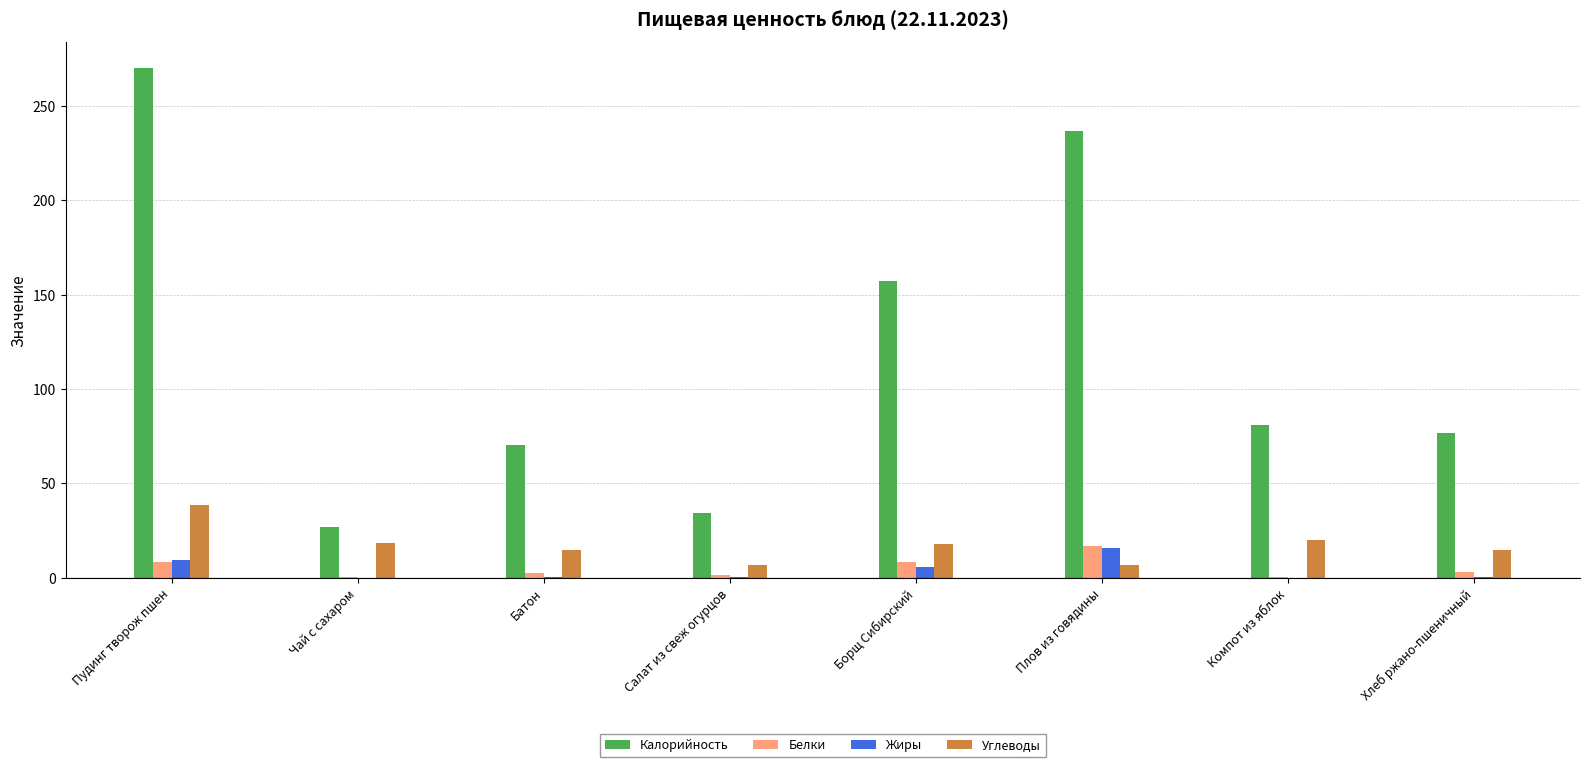

Between Батон and Салат из свеж огурцов, which series saw the biggest shift?

Калорийность